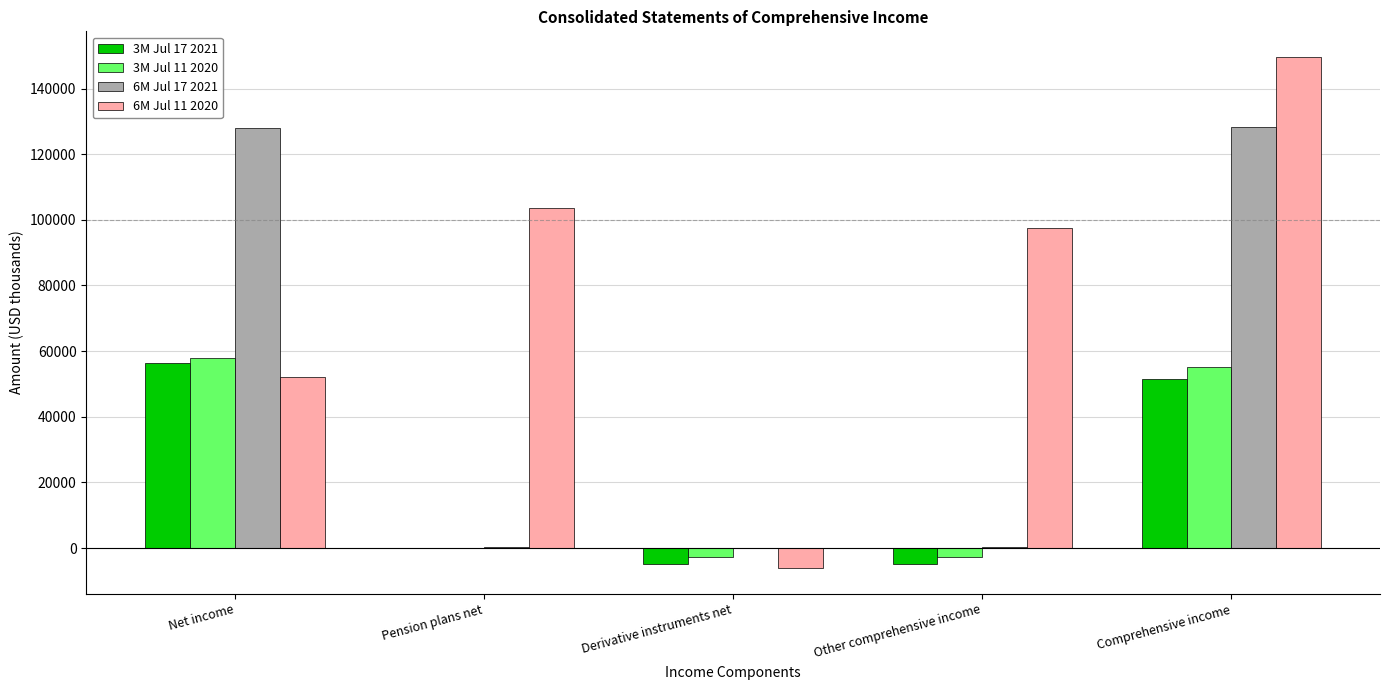

Count the number of categories in the chart.

5